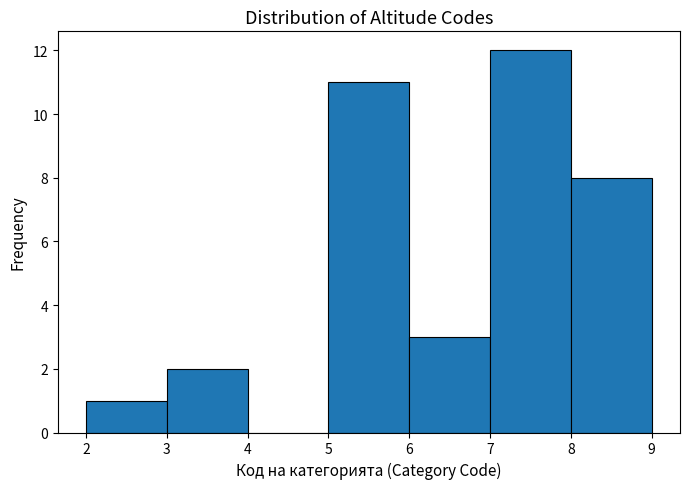

Reading left to right, list every bar in this chart as the range it spans on the x-axis followed by its height. The values are not printed on the chart, so give them approximately, as read against the axis.

2 to 3: 1
3 to 4: 2
4 to 5: 0
5 to 6: 11
6 to 7: 3
7 to 8: 12
8 to 9: 8